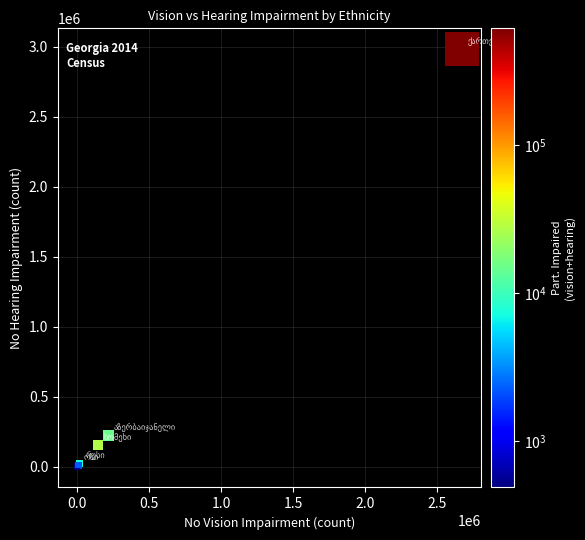

What Y value in the scatter plot is closest to 1491456?

221270